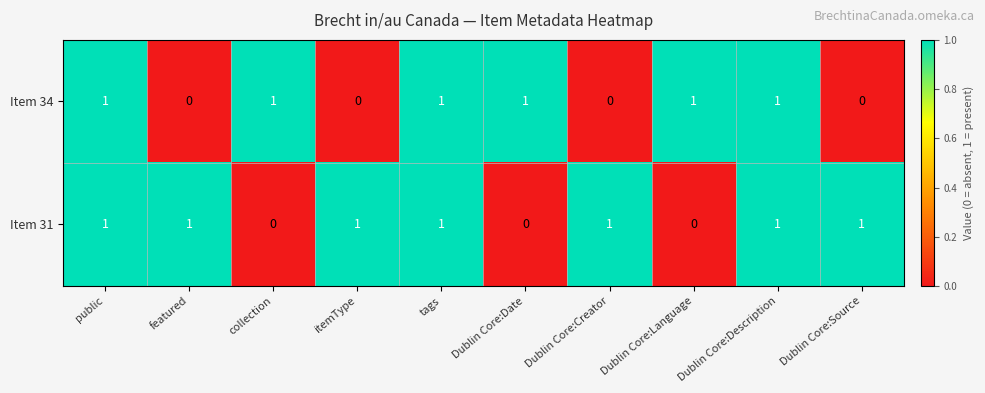

True or false: Item 31 has a value of 0 at tags.

False